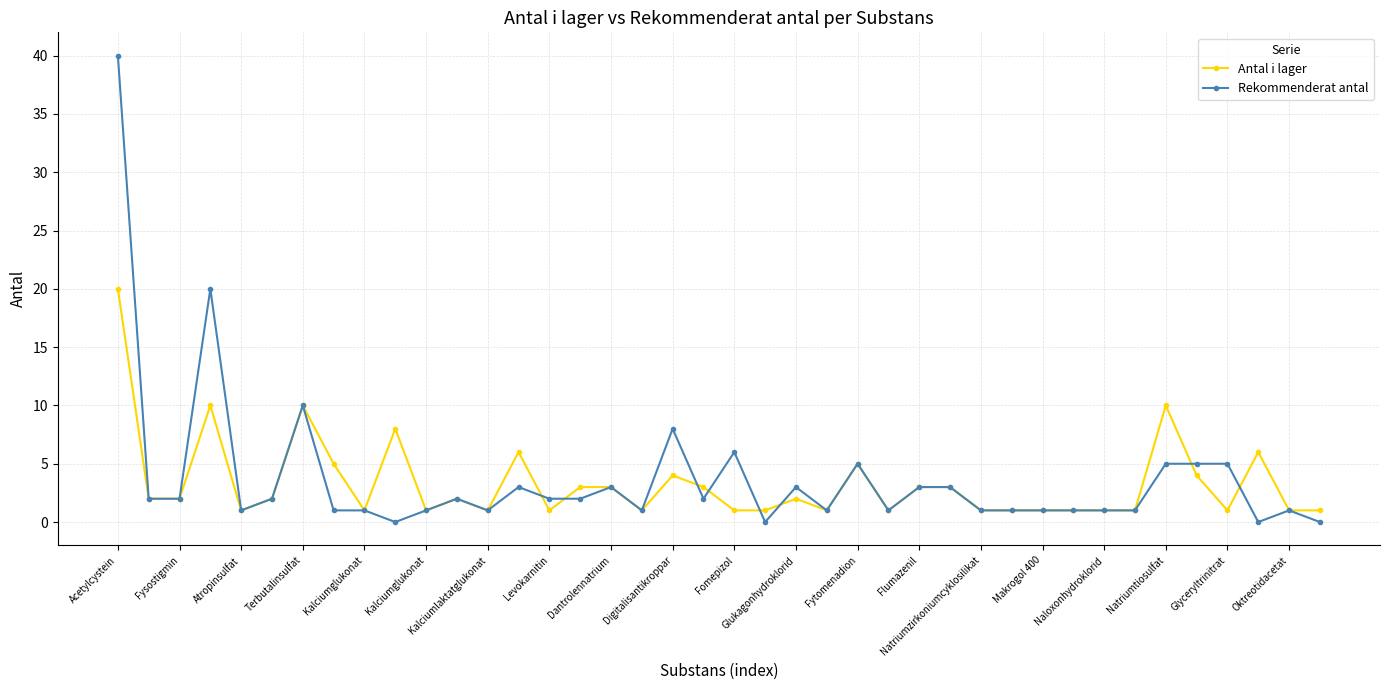

Which series has the largest range (max minus min)?

Rekommenderat antal